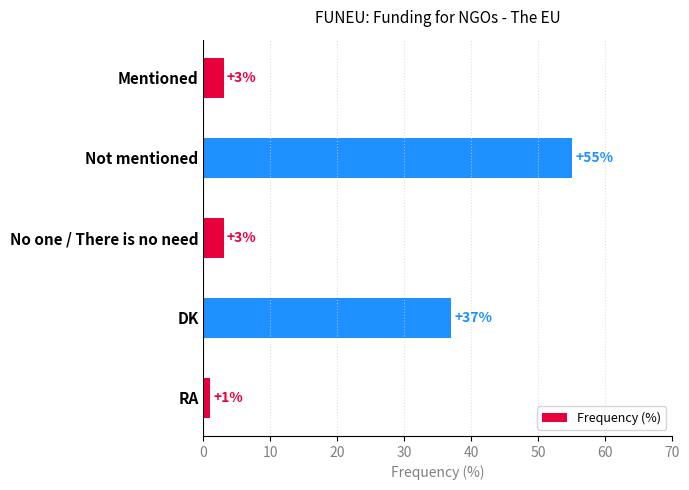

True or false: the data shows 3 at No one / There is no need.

True